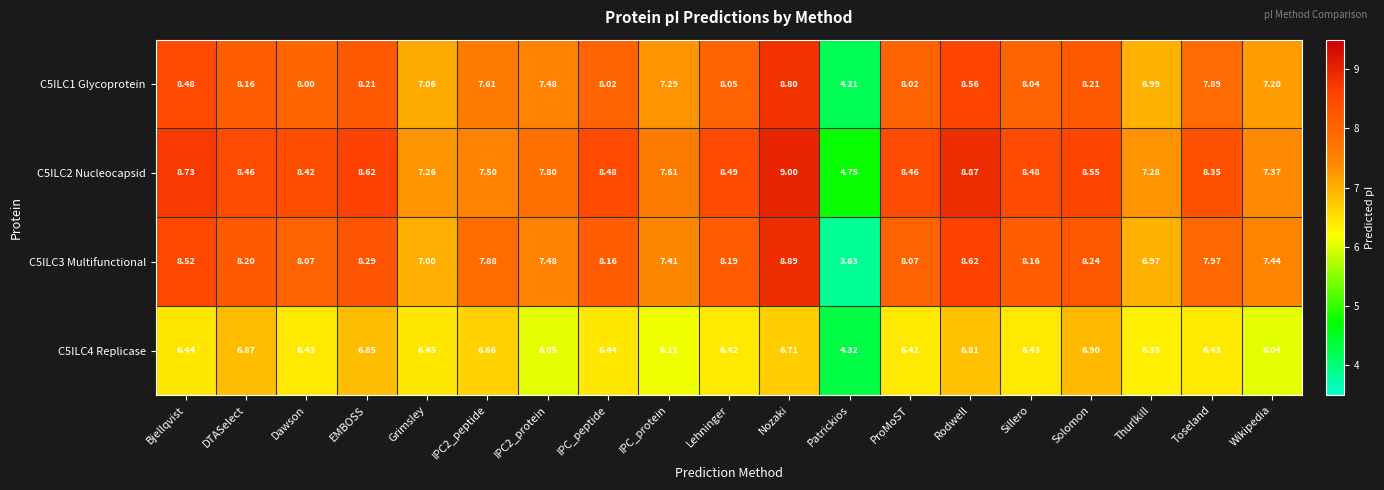

Where is C5ILC3 Multifunctional nearest to the value 6?

Thurlkill